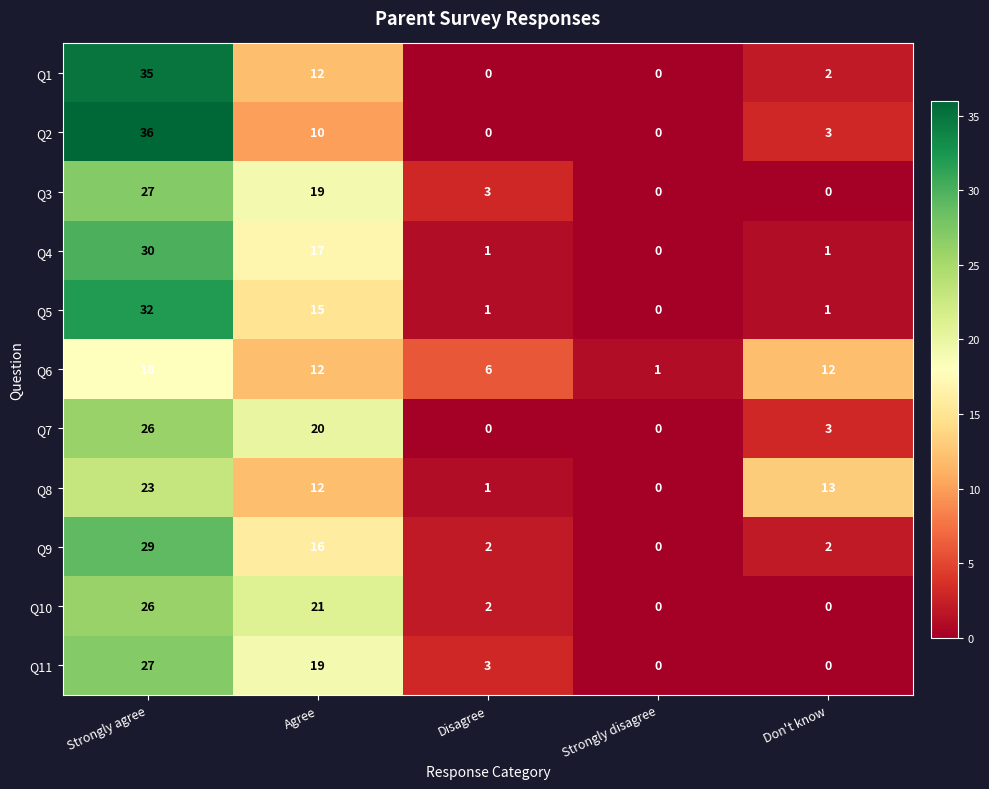

Which series has the widest spread of values?

Q2